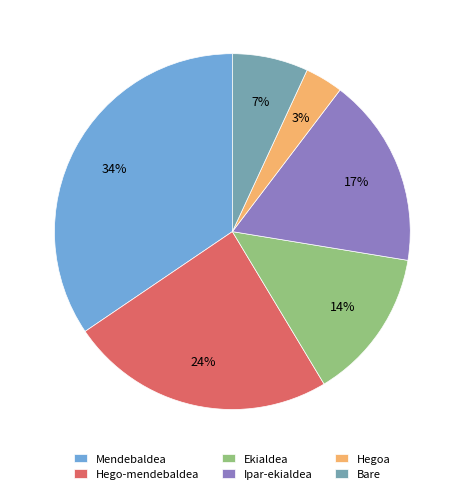

Approximately how many times larger is the value at Ipar-ekialdea compared to Hego-mendebaldea?

0.7